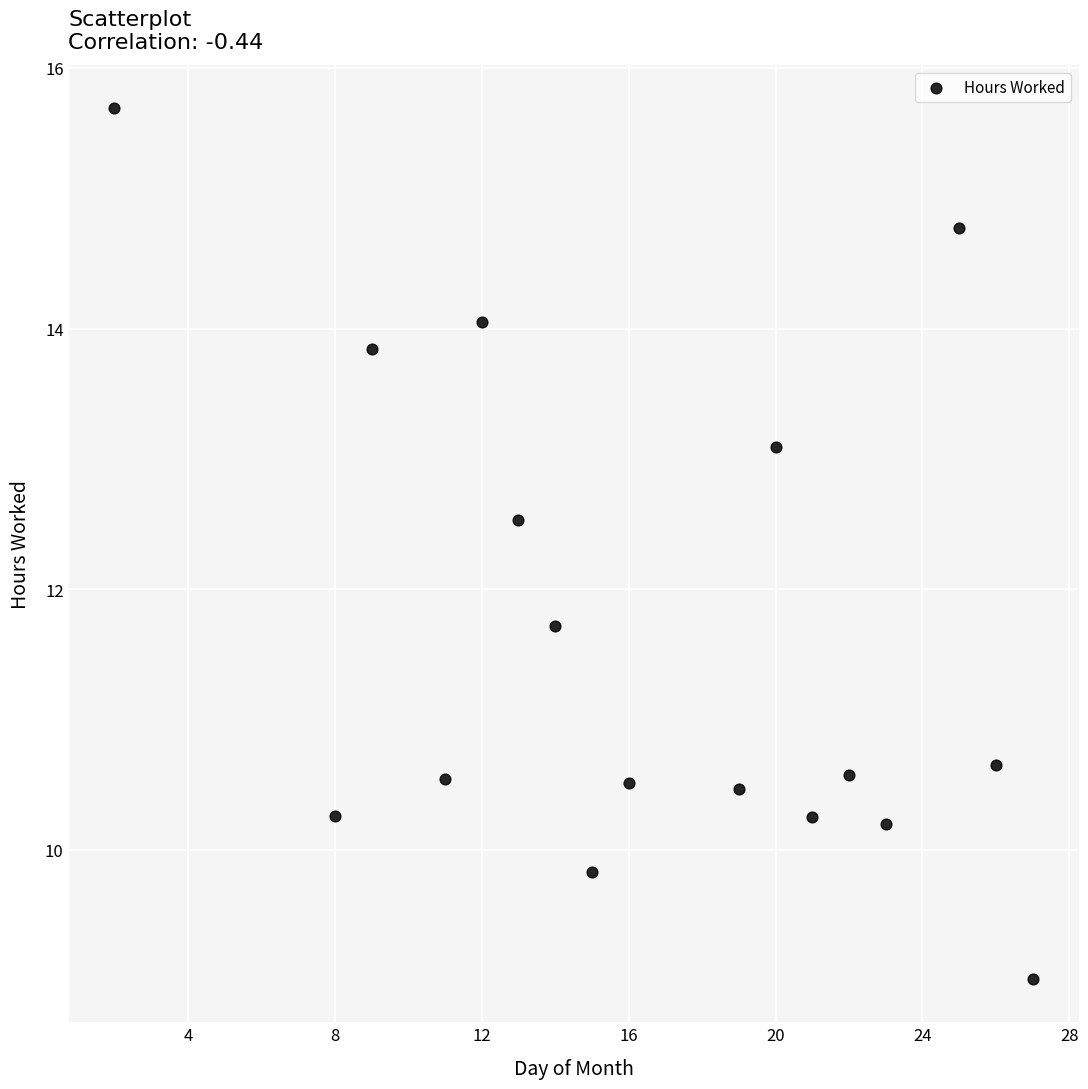

What Y value in the scatter plot is closest to 12?

11.7